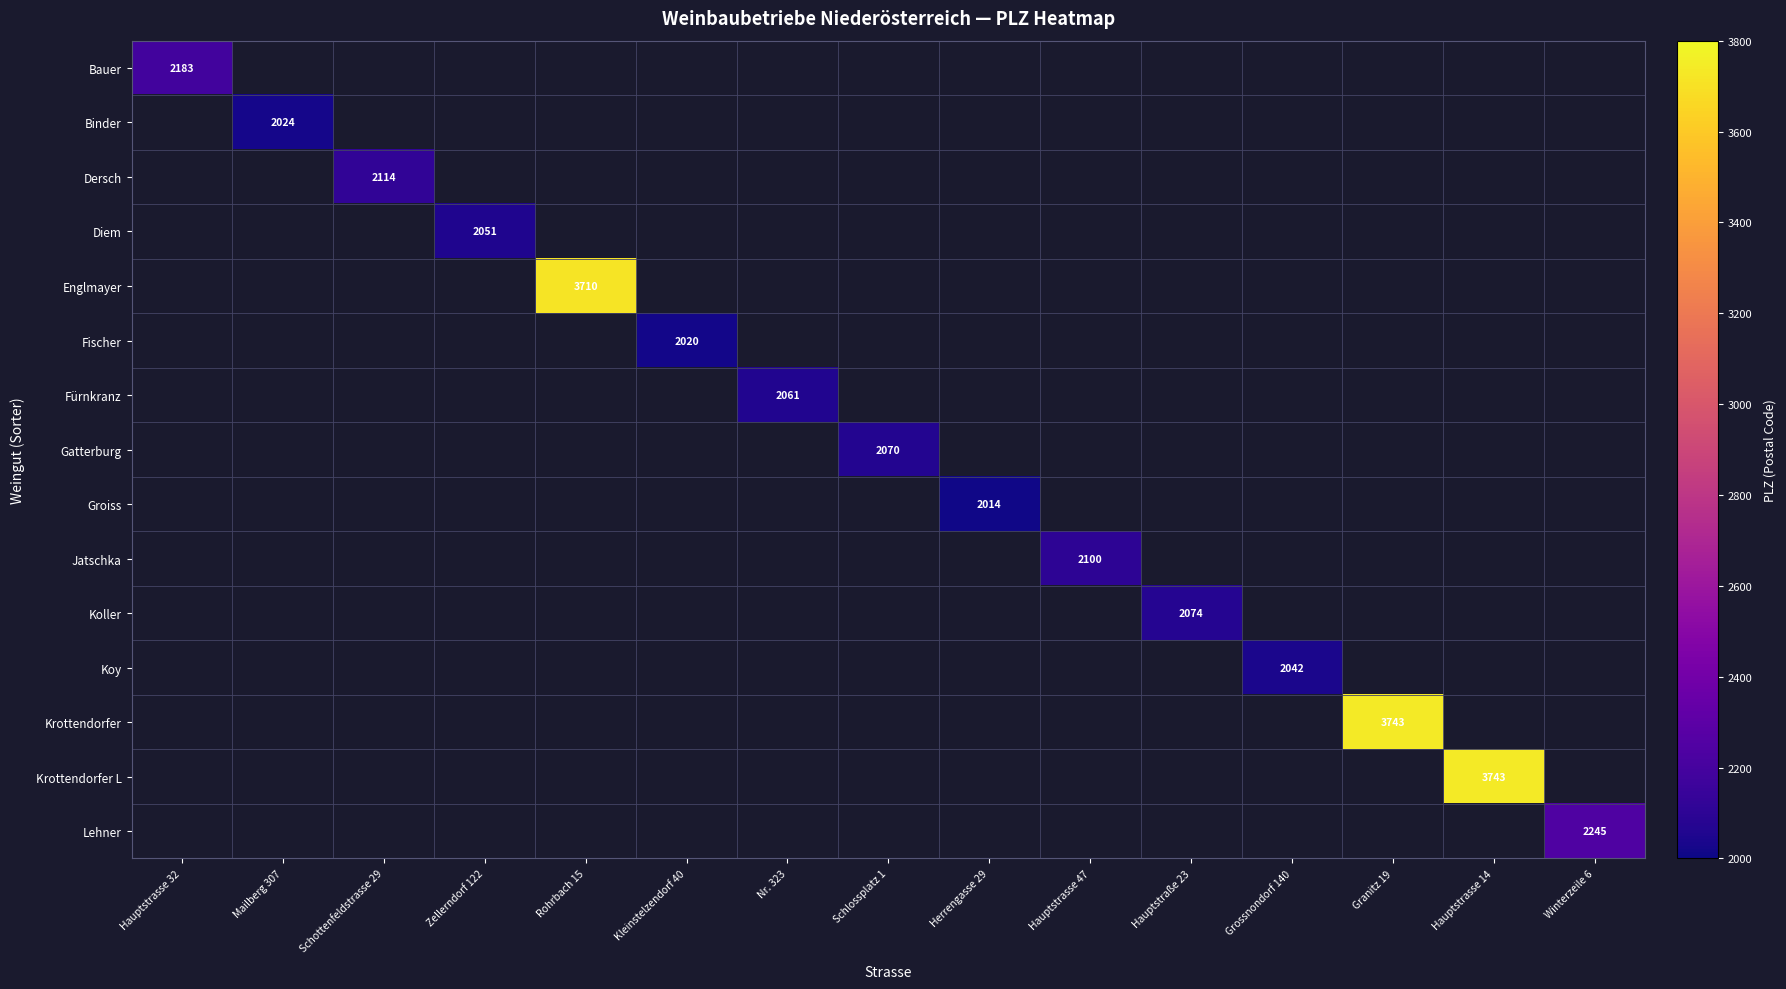

At how many categories does at least one series exceed 2069?

9